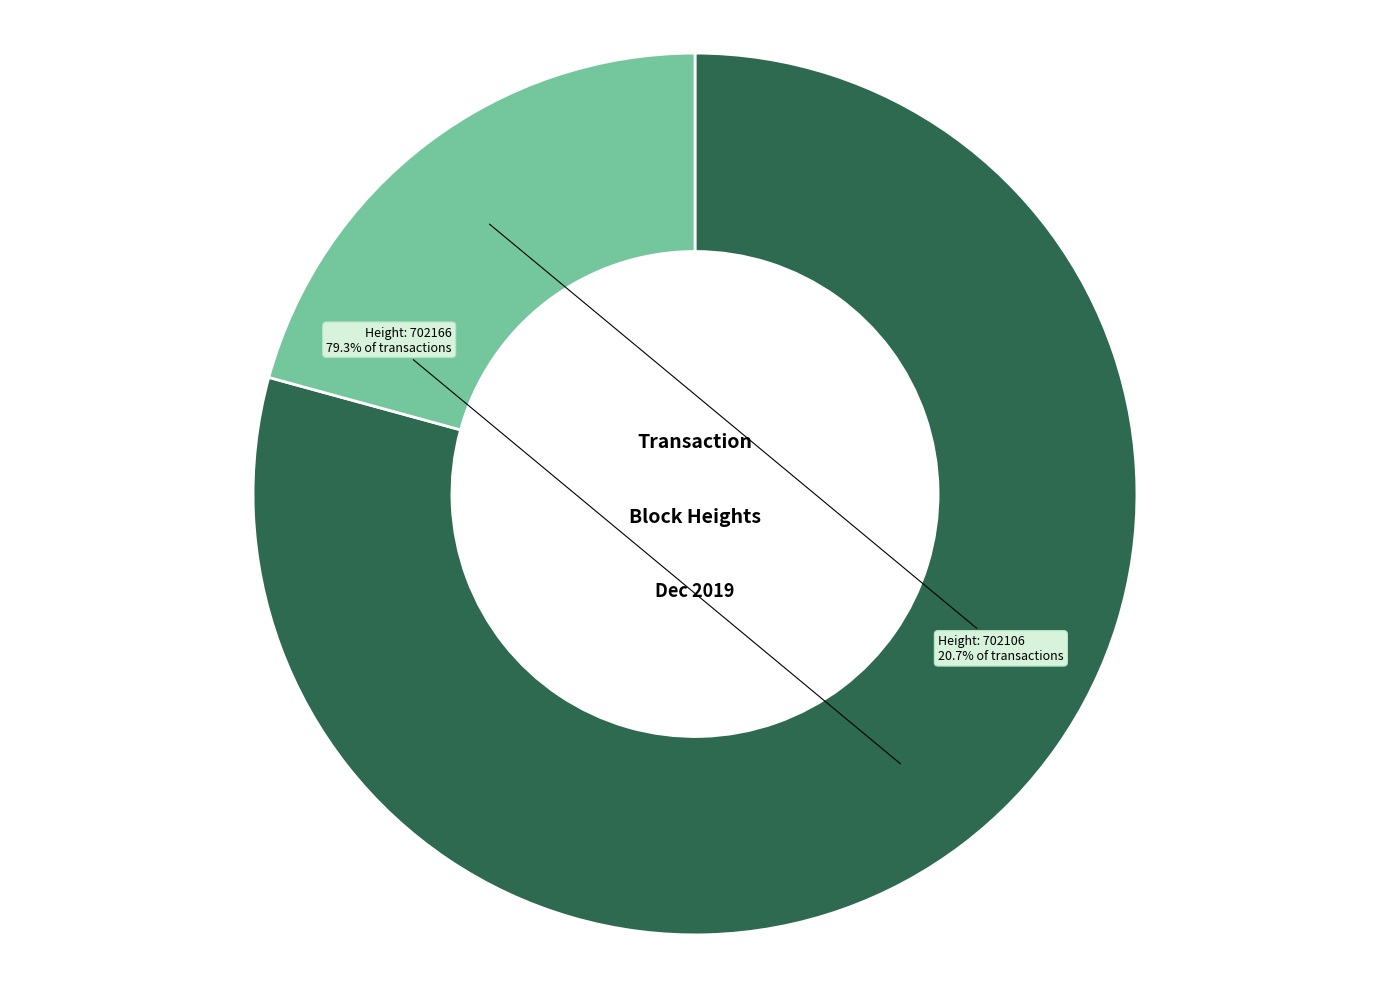

Is there a majority slice in this chart?

Yes